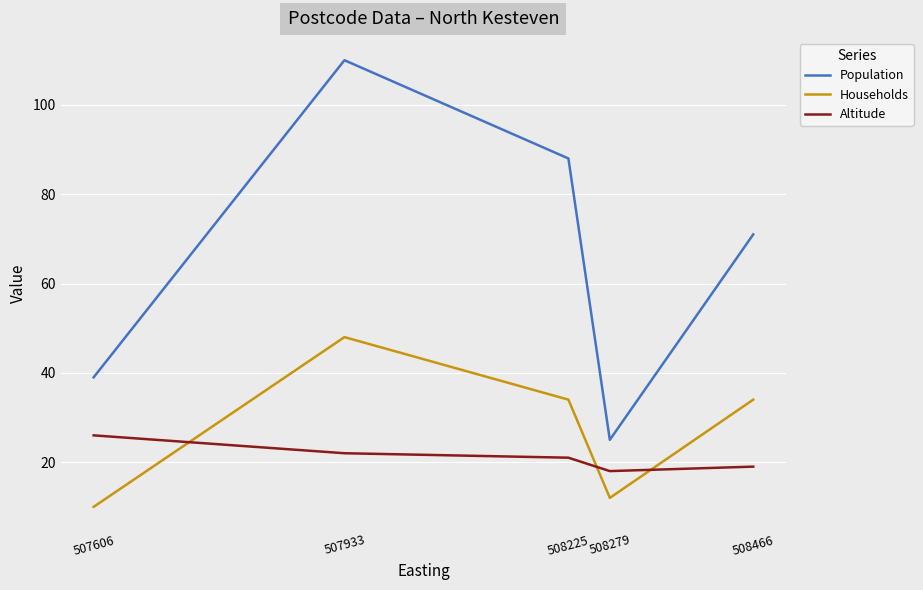

What is the total value across all series at 508466?

124